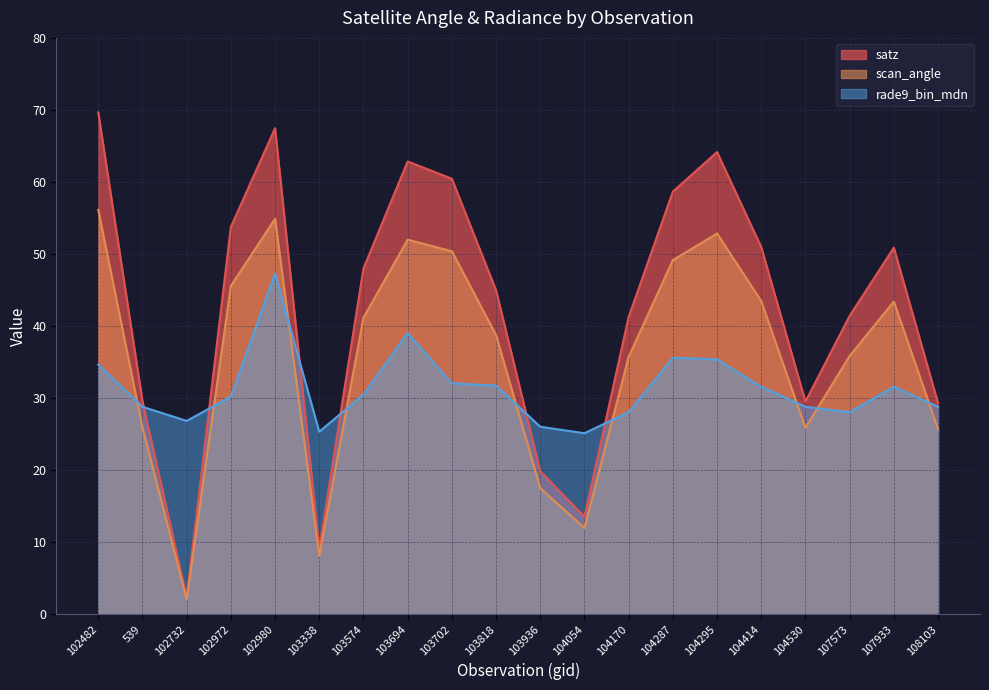

What position from the left is 104170?

13